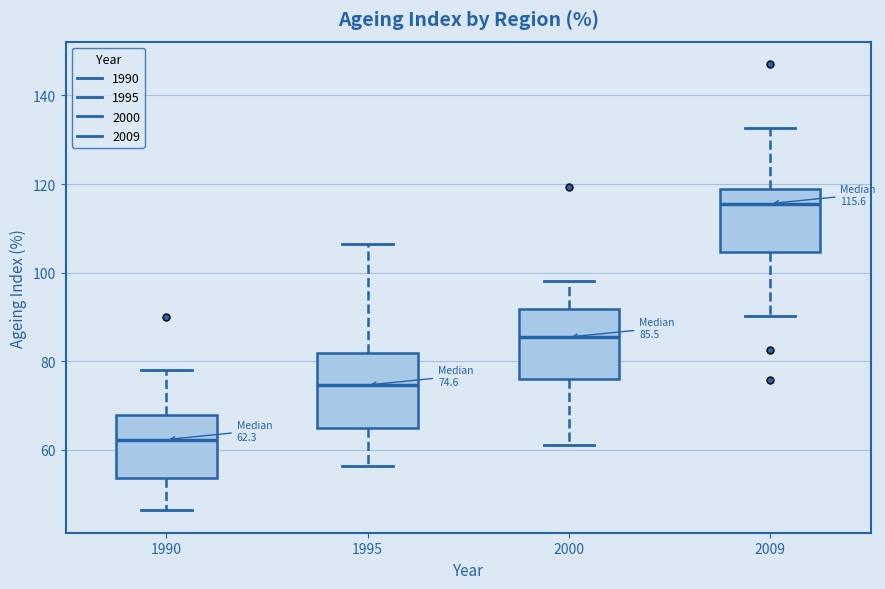

Which box has the lowest median line?

1990